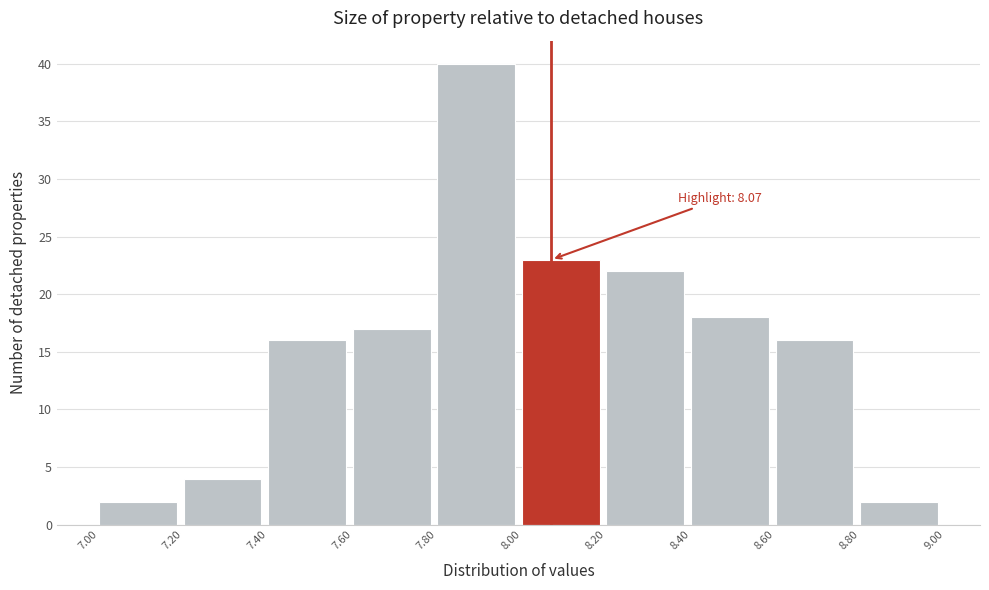

Over which range of the x-axis is the bar tallest?

7.80 to 8.00